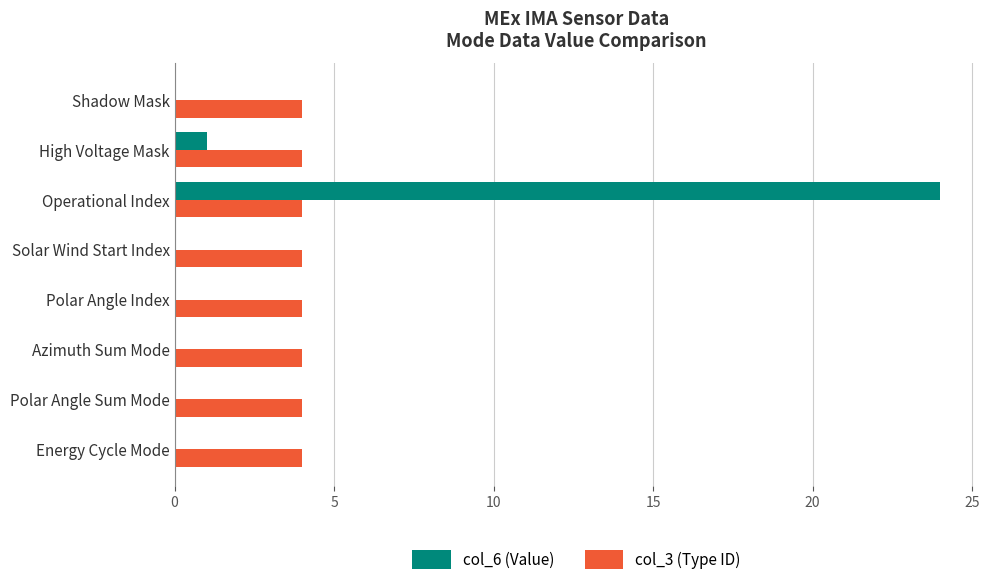

Which series has the largest range (max minus min)?

col_6 (Value)